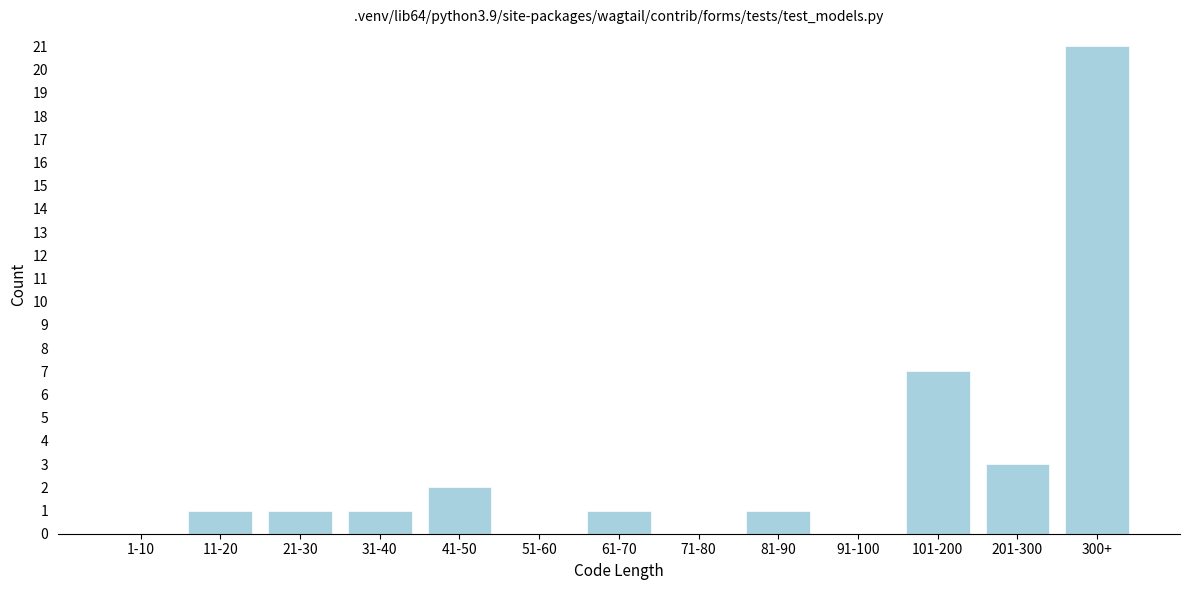

Reading right to left, transcribe all the data shown in this chart.

300+=21	201-300=3	101-200=7	91-100=0	81-90=1	71-80=0	61-70=1	51-60=0	41-50=2	31-40=1	21-30=1	11-20=1	1-10=0